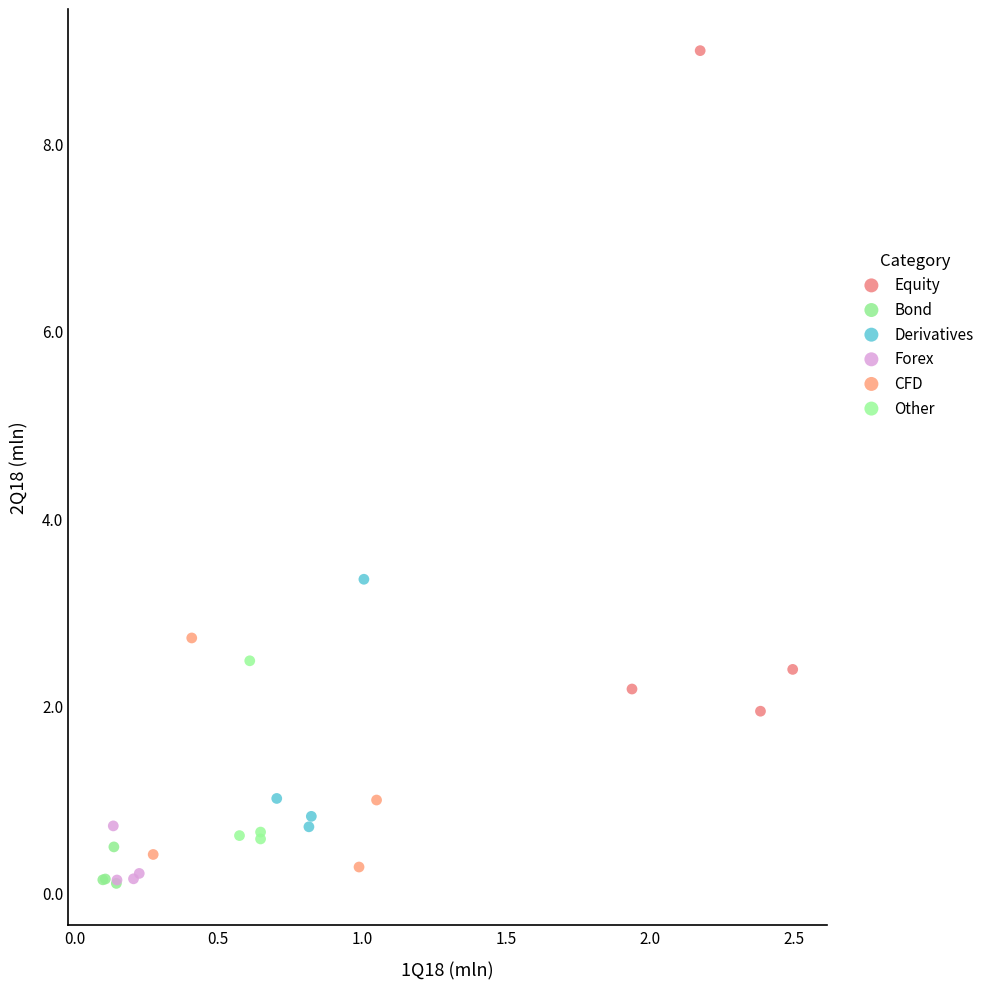

Which series has the widest spread of Y values?

Equity